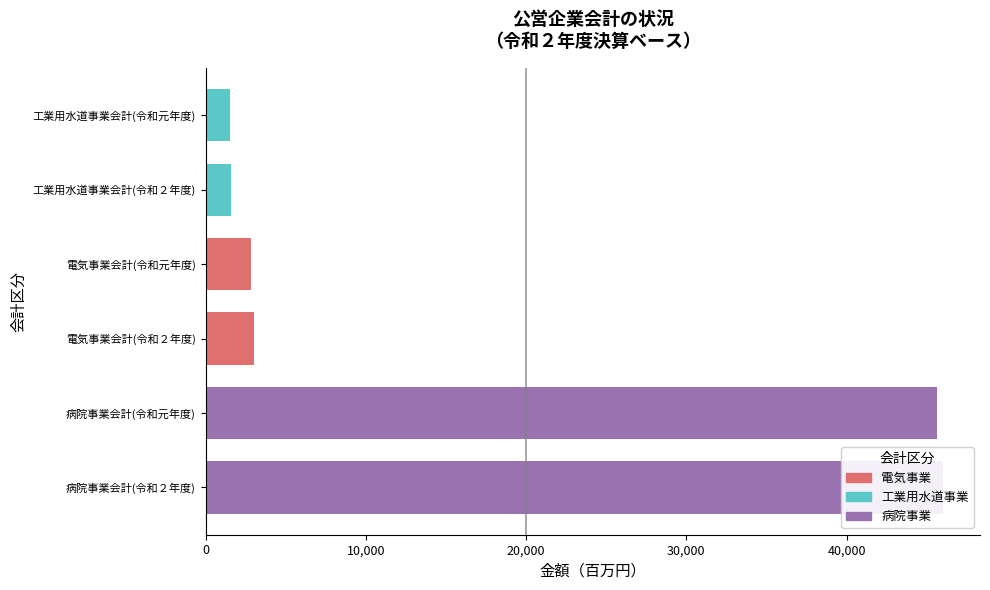

Does the chart contain stacked bars?

No